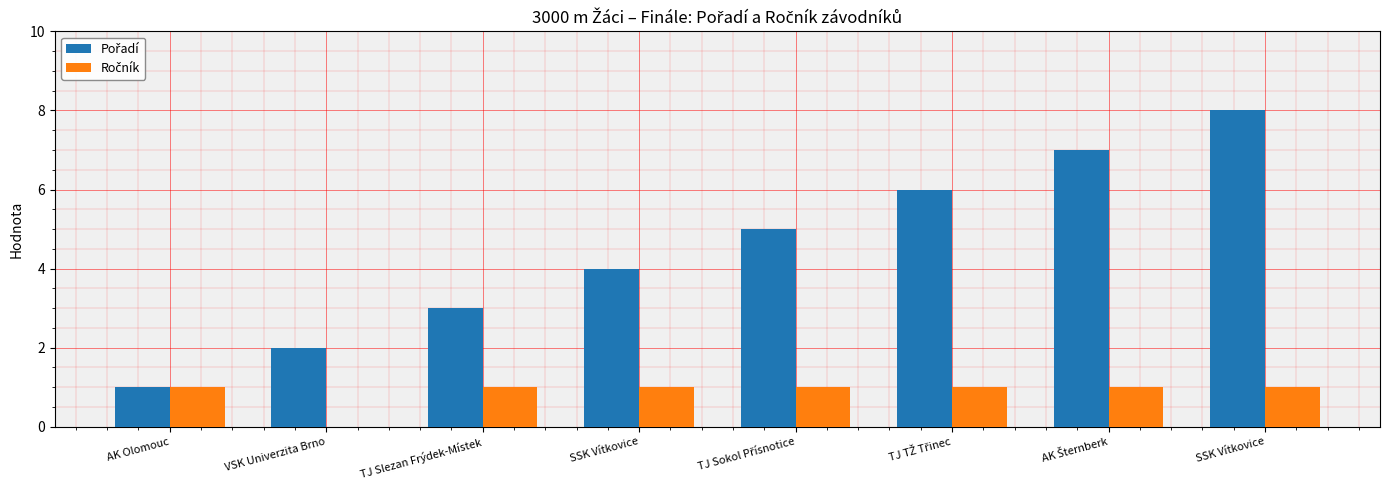

What is the label of the 4th bar from the right?

TJ Sokol Přísnotice